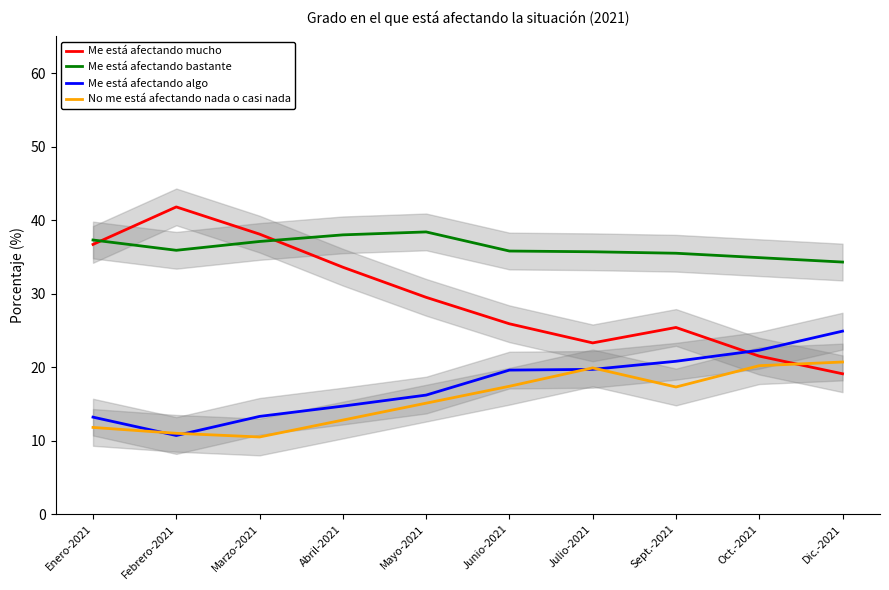

What is the label of the 1st point from the left?

Enero-2021